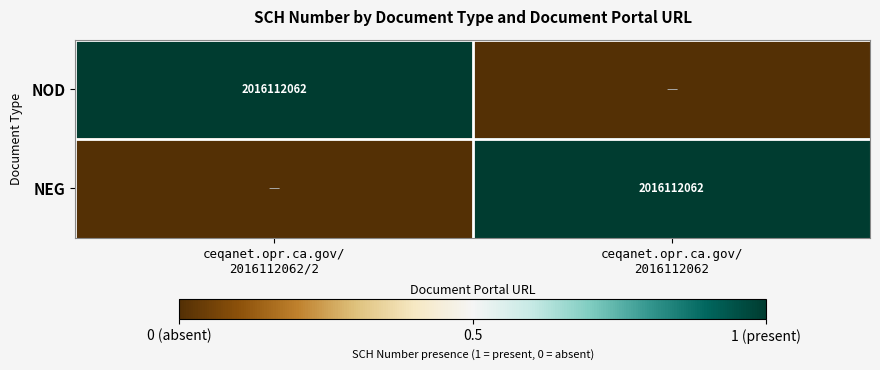

Between ceqanet.opr.ca.gov/ 2016112062/2 and ceqanet.opr.ca.gov/ 2016112062, which series saw the biggest shift?

NOD